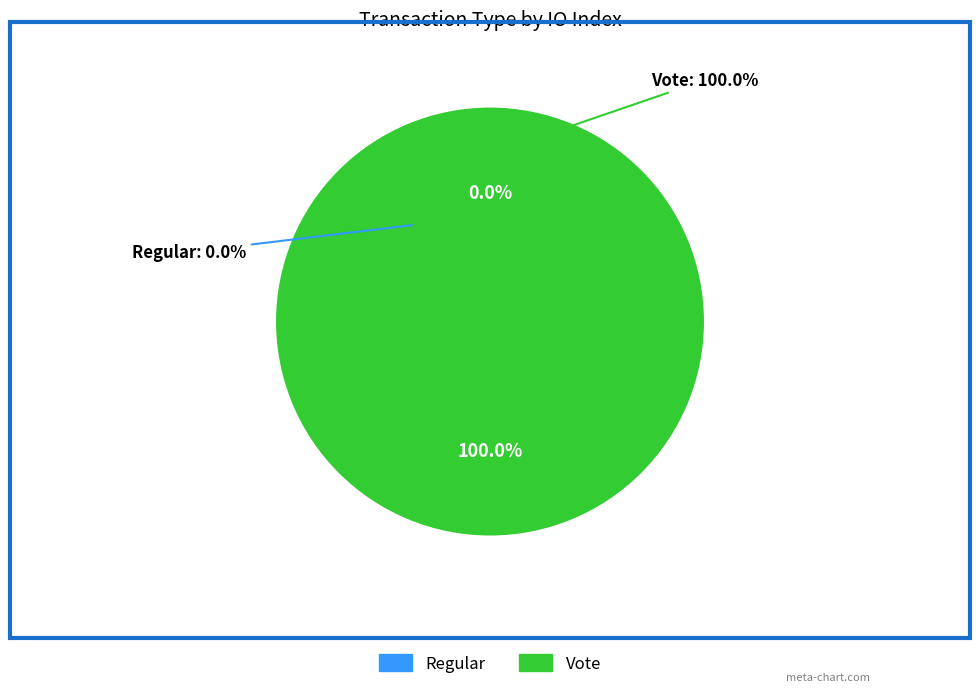

Which slice is the smallest?

Regular